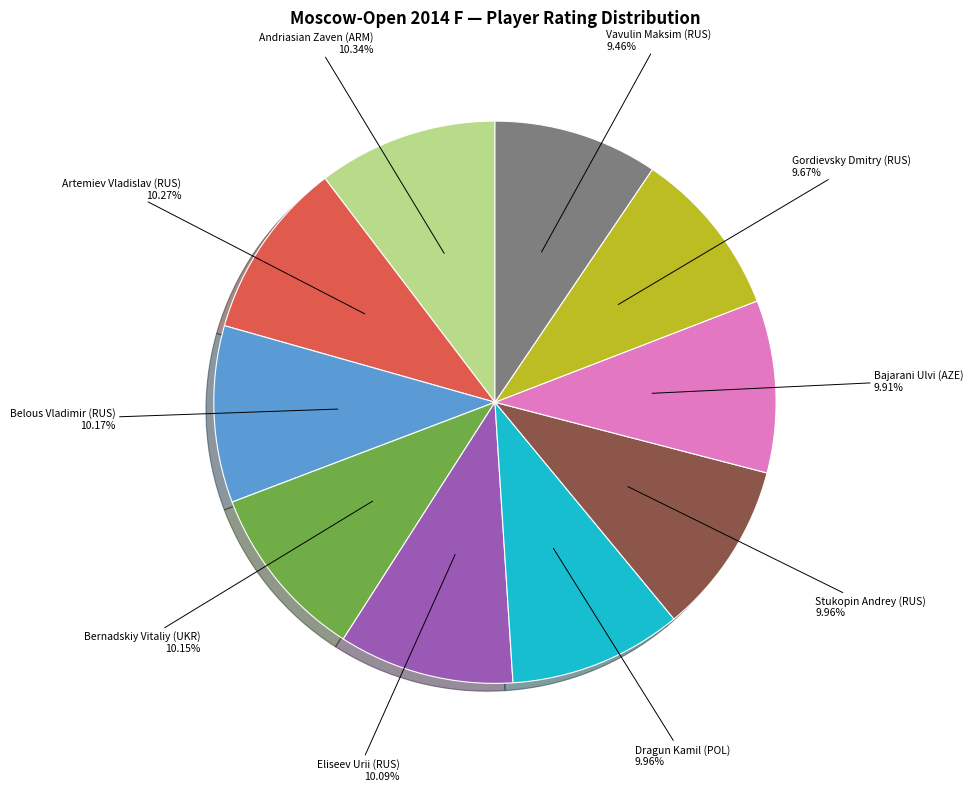

Is there a majority slice in this chart?

No